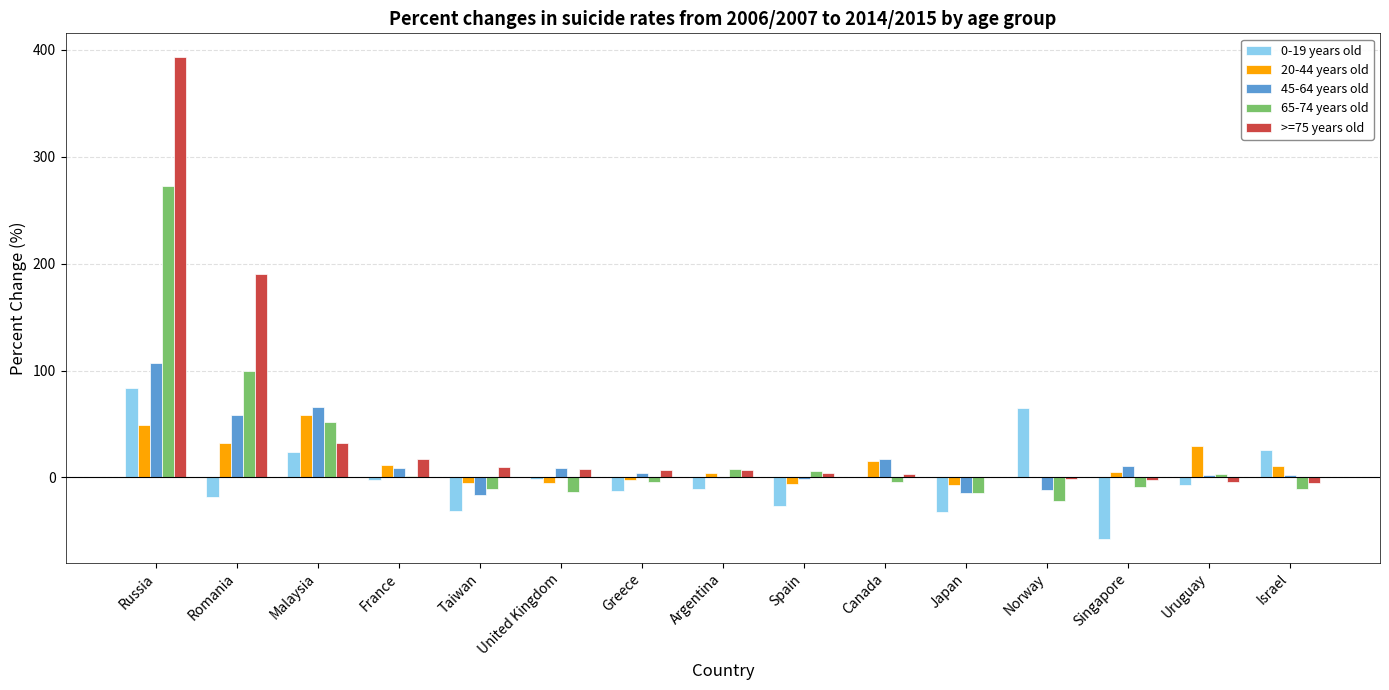

The >=75 years old series shows 190.1 at Romania. True or false?

True